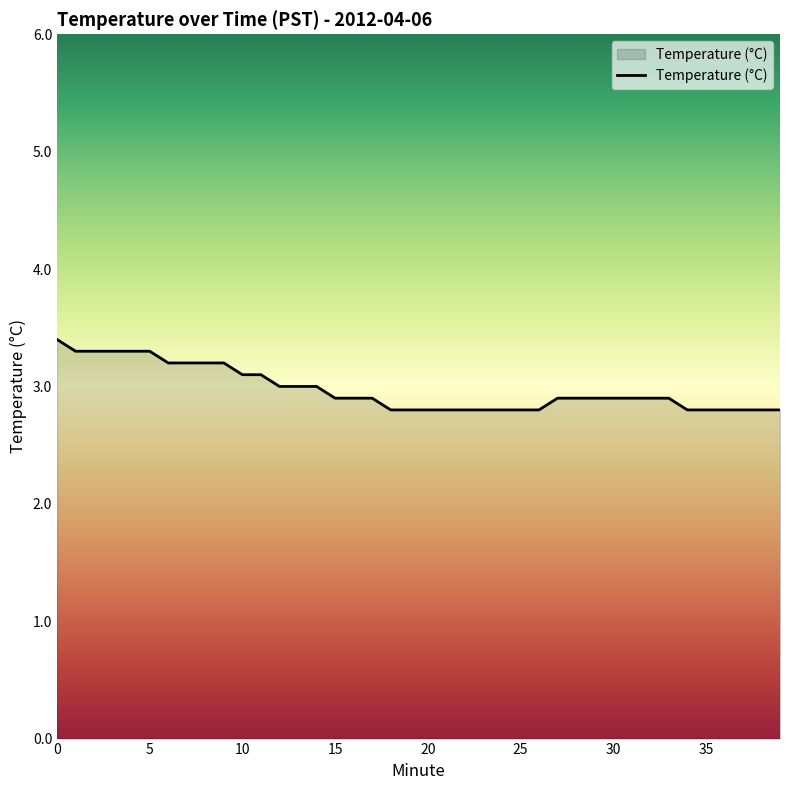

What is the greatest value displayed?

3.4